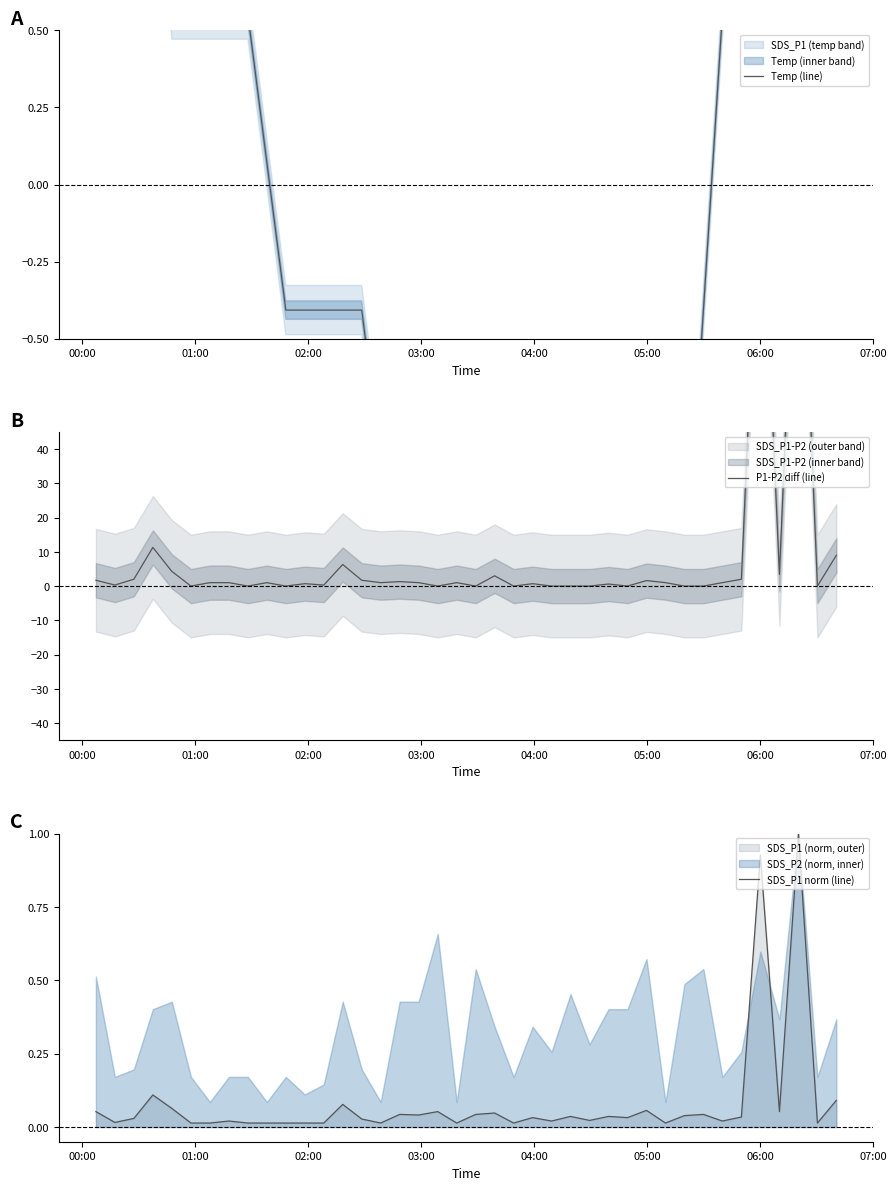

In P1-P2 diff (line), how many points are lower than both neighbors (excluding endpoints)?

12